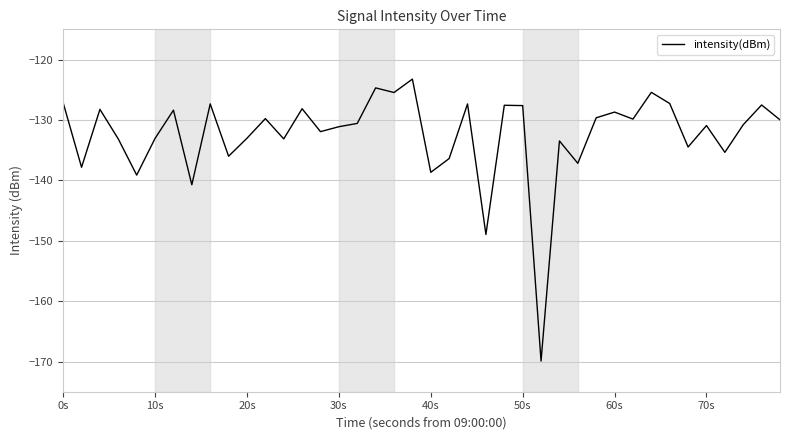

What is the maximum value shown in the chart?

-123.2